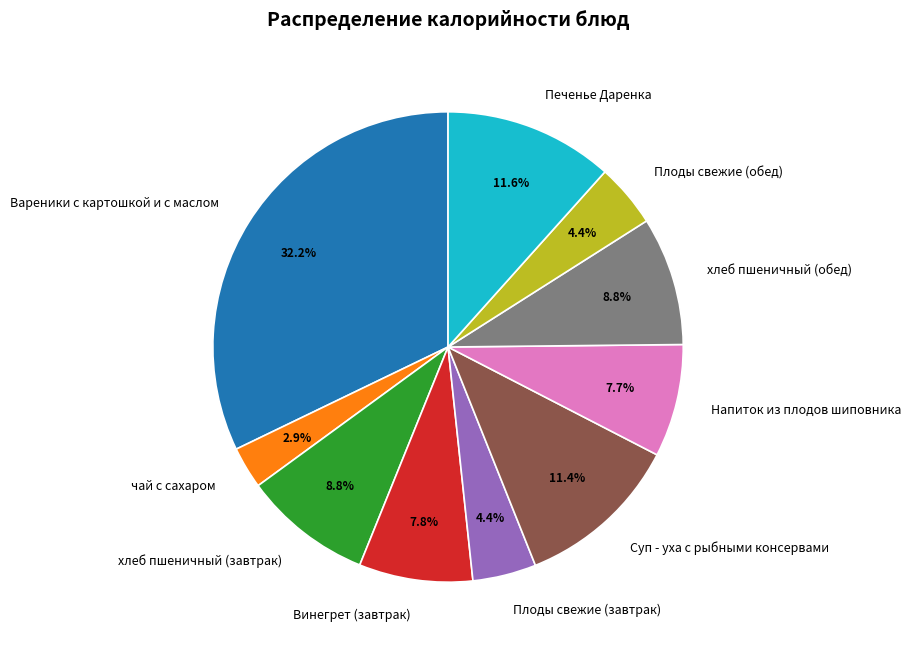

Is the sum of Суп - уха с рыбными консервами and хлеб пшеничный (обед) greater than half?

No